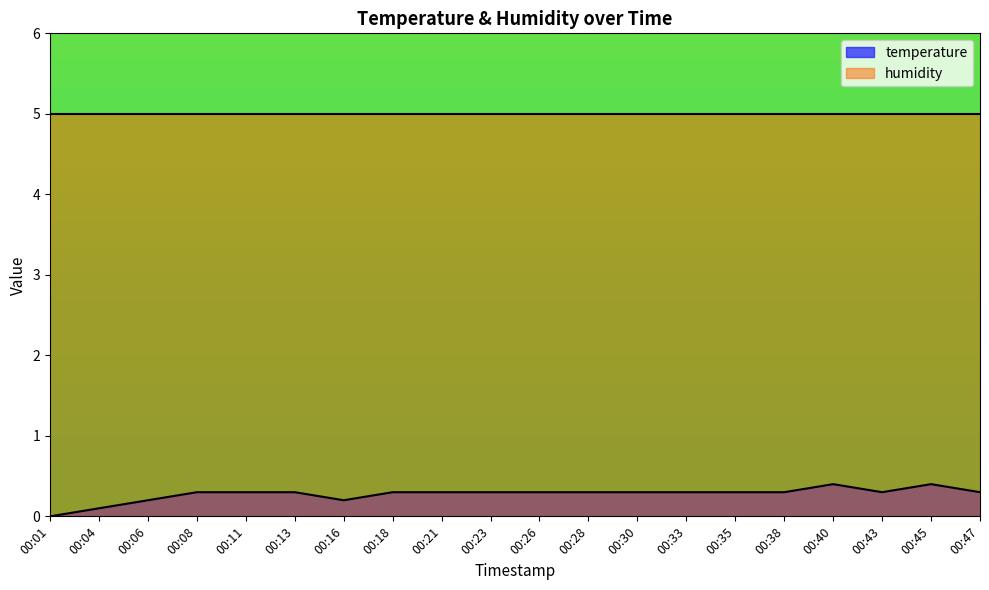

Reading left to right, what are all the values shown in this chart?

0.0	0.1	0.2	0.3	0.3	0.3	0.2	0.3	0.3	0.3	0.3	0.3	0.3	0.3	0.3	0.3	0.4	0.3	0.4	0.3